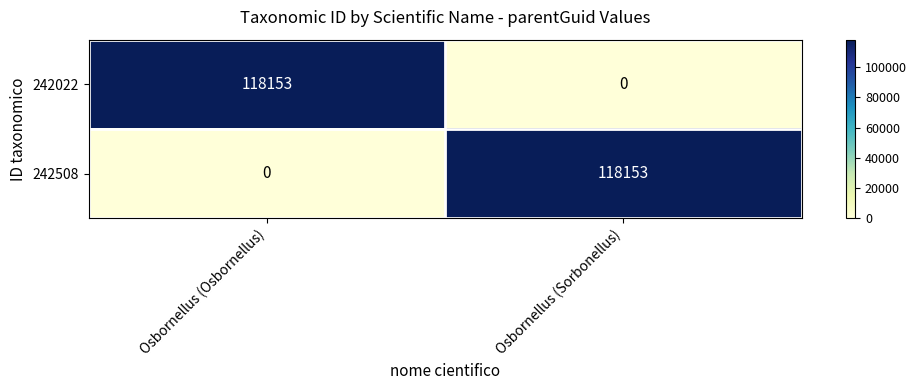

What is the difference between the highest and lowest values at Osbornellus (Osbornellus)?

118153